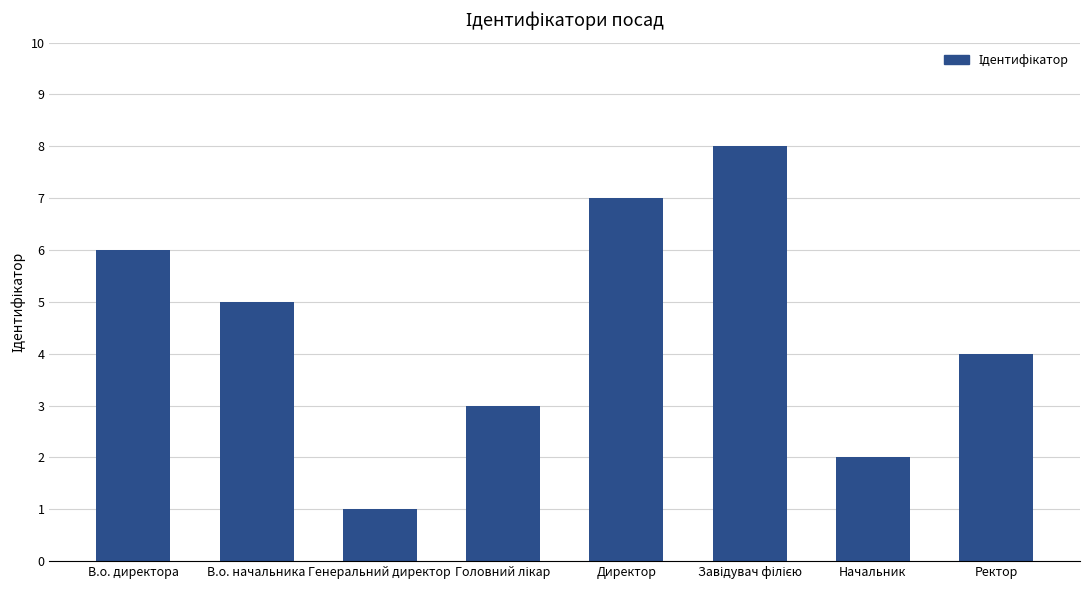

How many categories are shown in the chart?

8